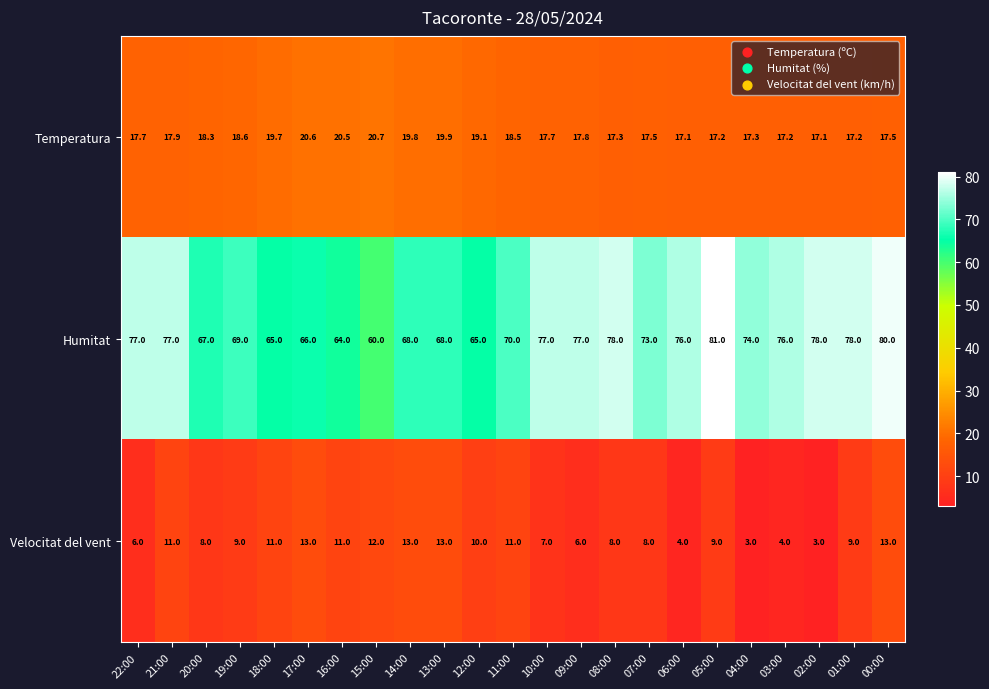

List the series in order of their peak value, highest first.

Humitat, Temperatura, Velocitat del vent